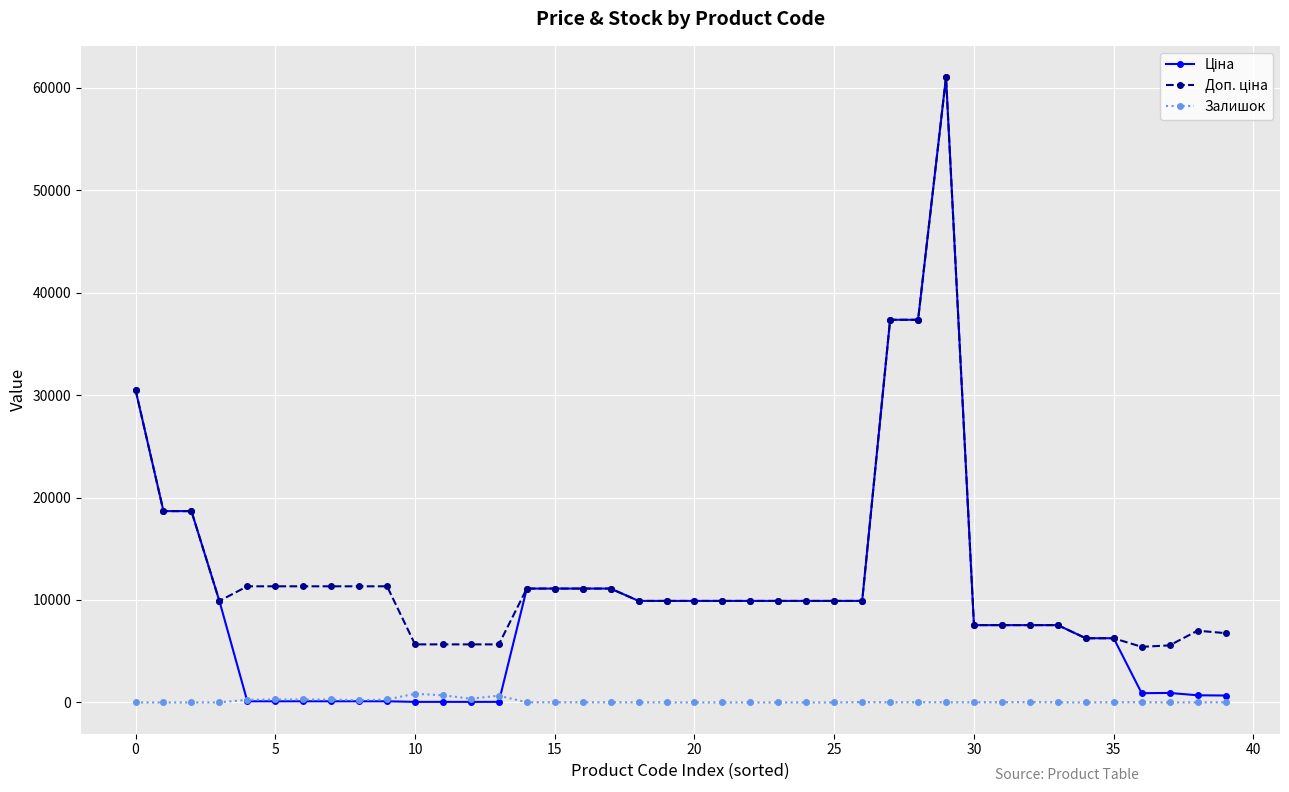

Does the chart display data point markers on the line(s)?

Yes